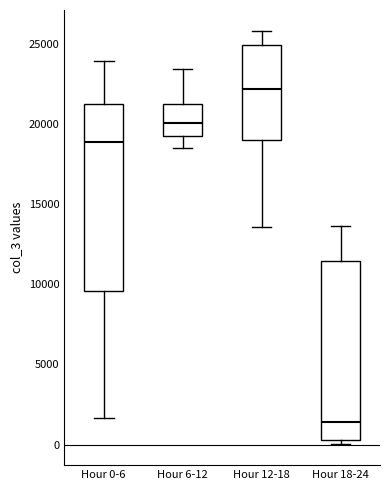

Comparing the boxes themselves (not the whiskers), which one is the tallest?

Hour 0-6